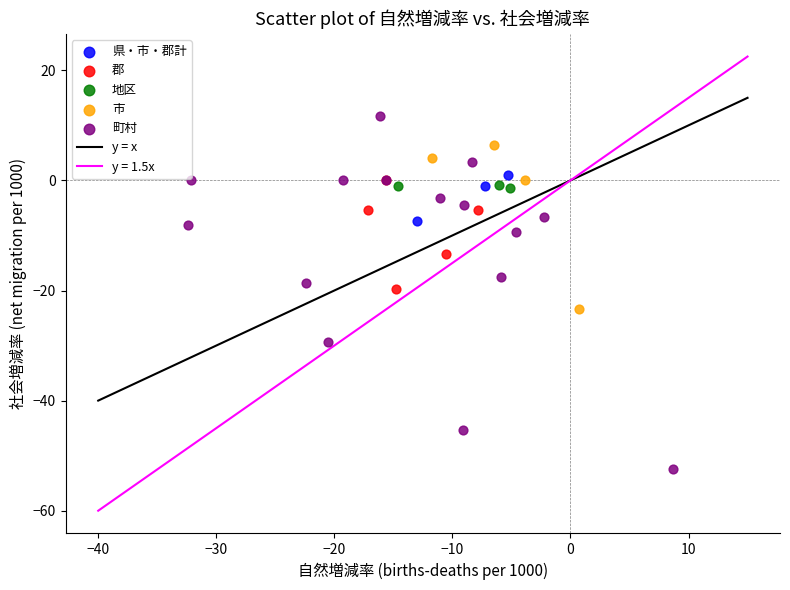

Which series has the largest Y range (max minus min)?

町村